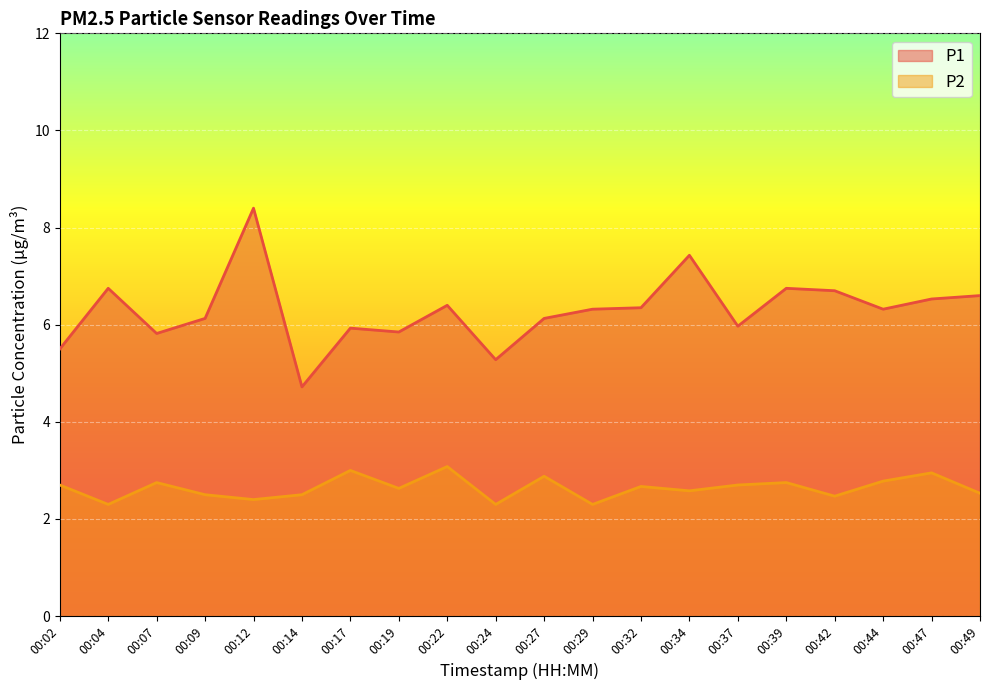

At 00:34, list the series in order from smallest to largest.

P2, P1